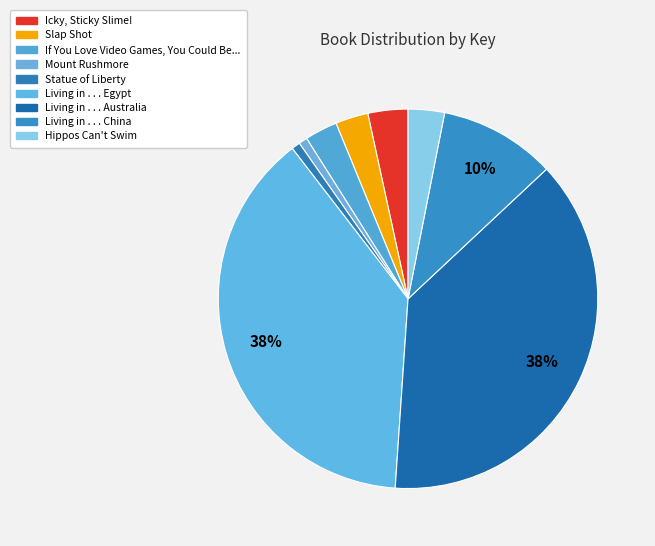

To the nearest percent, what is the difference between the Statue of Liberty and Slap Shot slice percentages?

2%